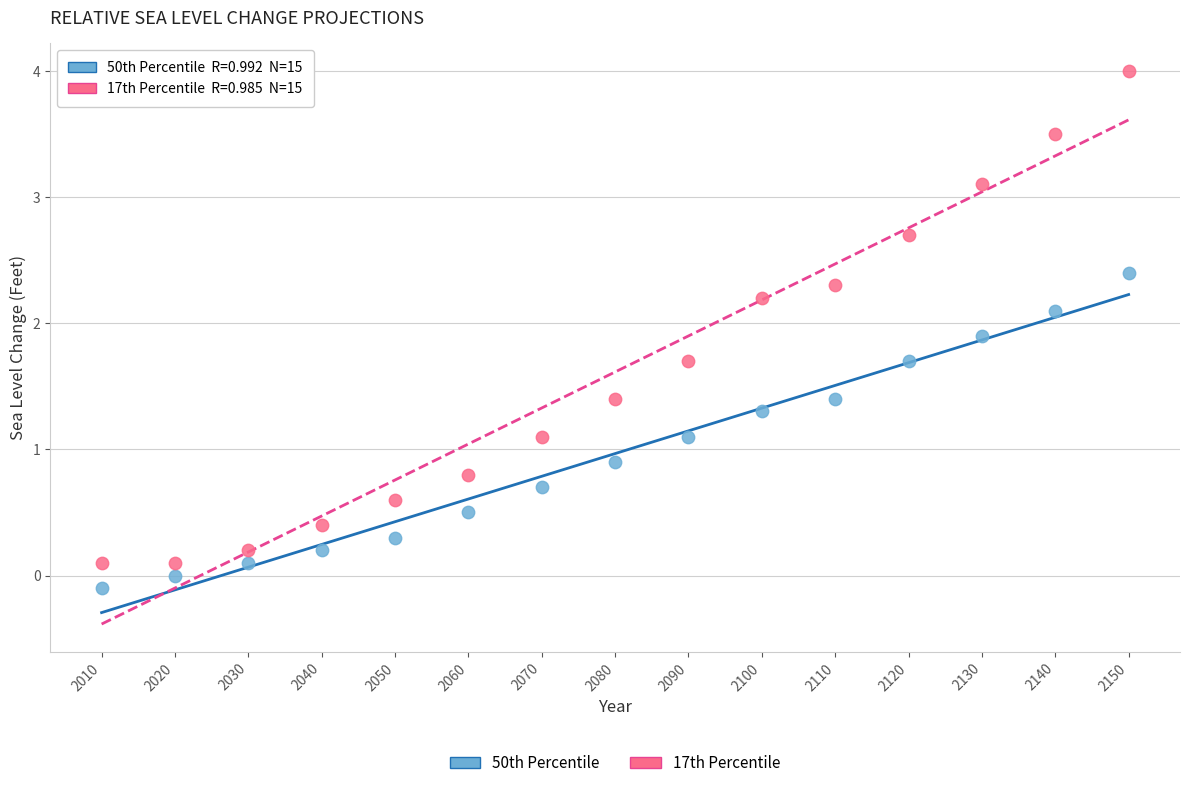

What are all the series names shown in the legend?

50th Percentile, 17th Percentile